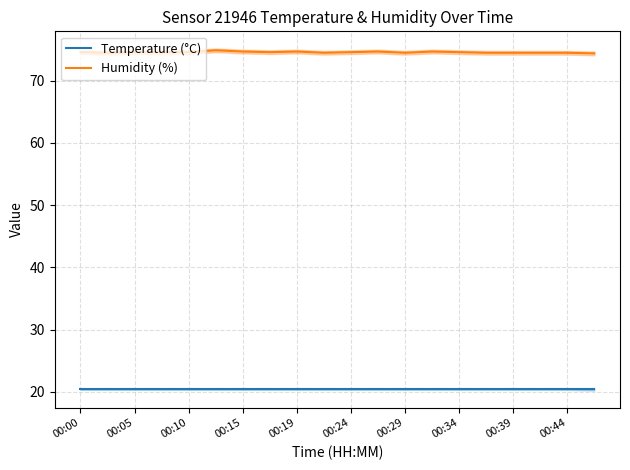

What is the lowest value of the Temperature (°C) series?

20.4